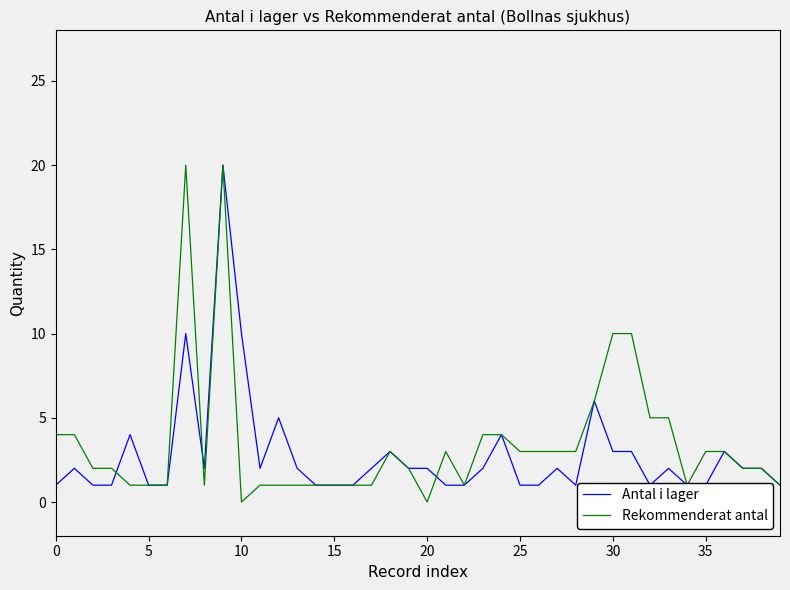

How many data points in Antal i lager are above 2?

11